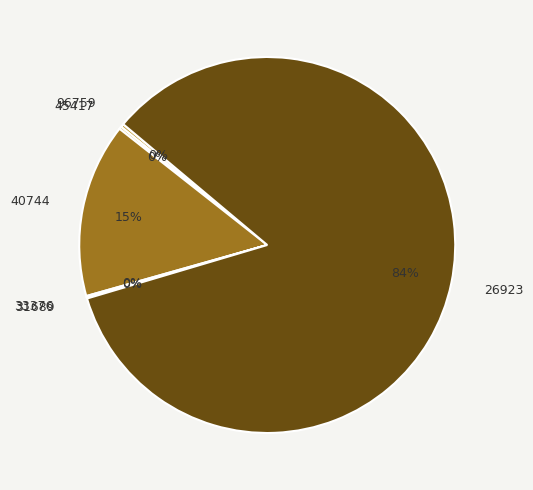

To the nearest percent, what portion does 40744 represent?

15%